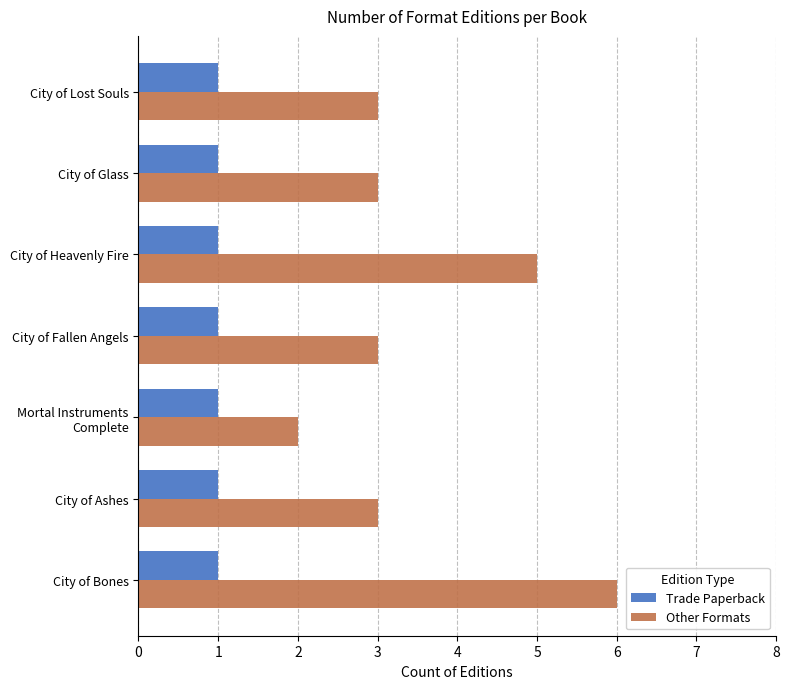

The value of Trade Paperback at City of Fallen Angels is 2. True or false?

False